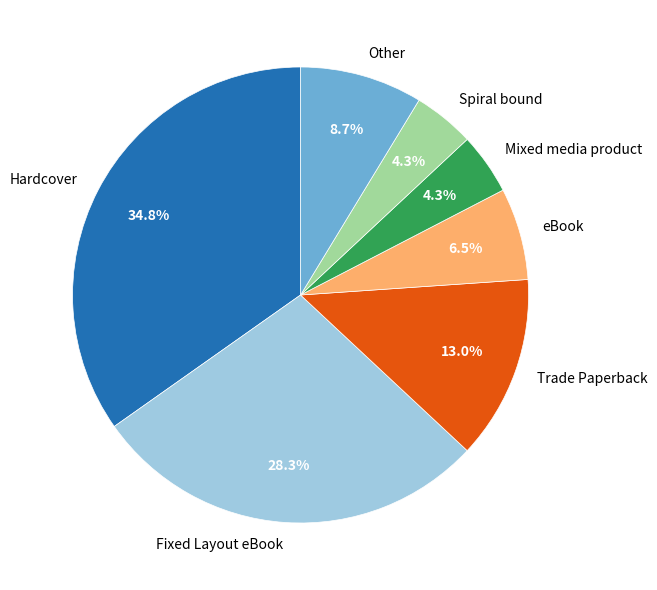

What is the largest slice in the pie chart?

Hardcover